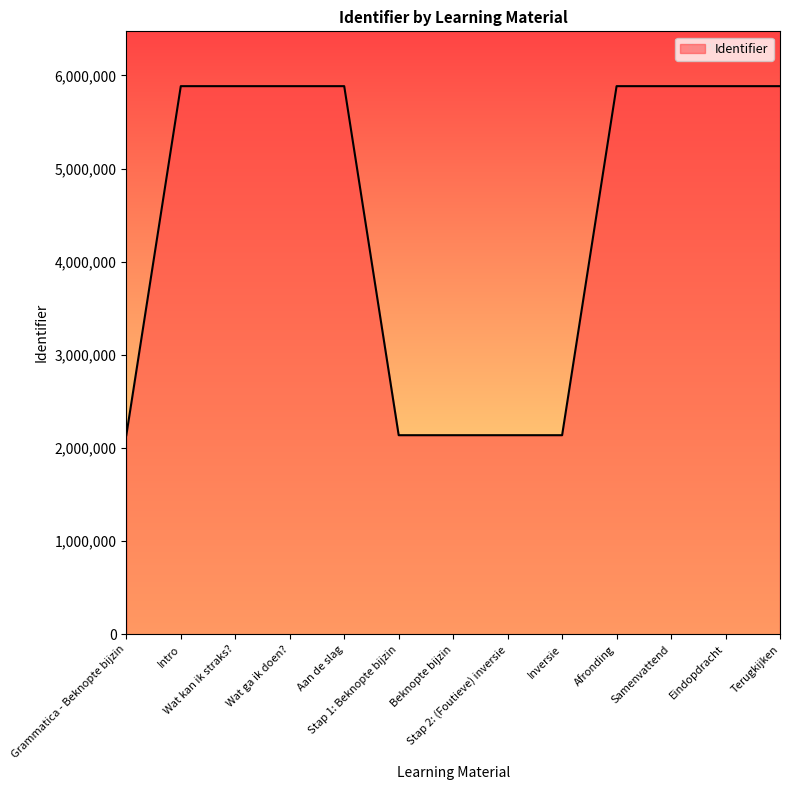

How many values are below 5884007?

6